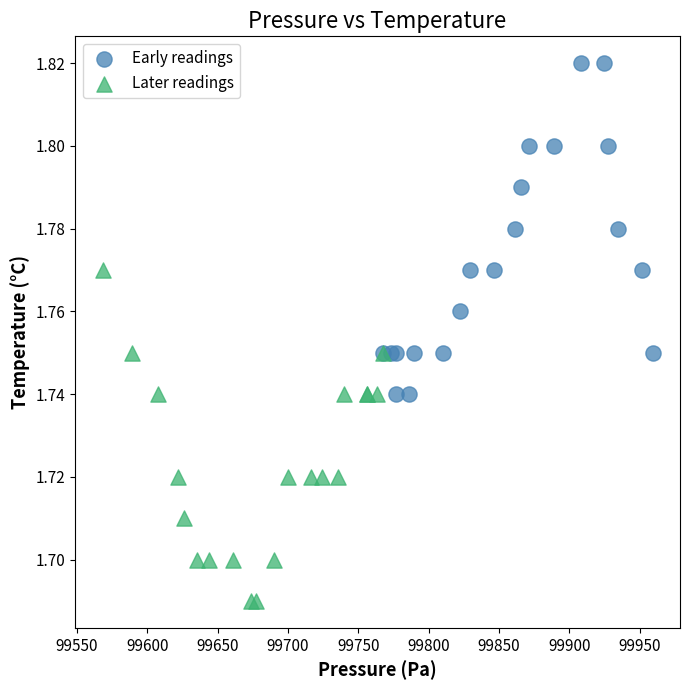

Which series reaches the maximum Y coordinate?

Early readings